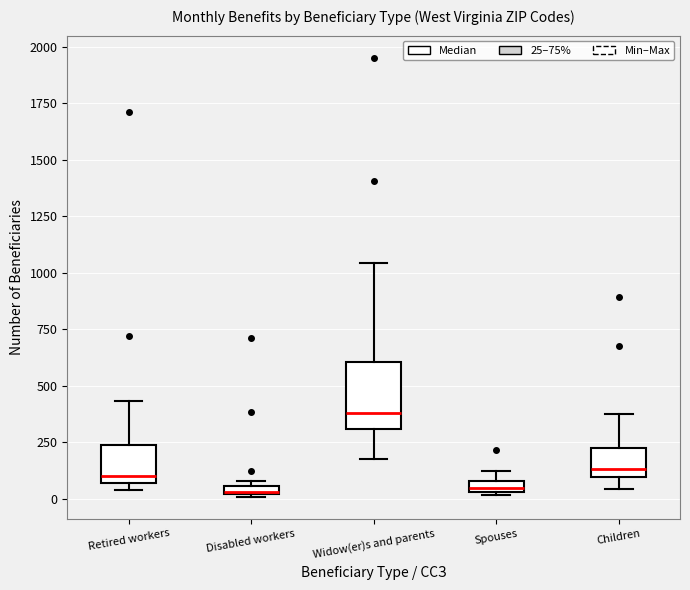

Comparing the boxes themselves (not the whiskers), which one is the tallest?

Widow(er)s and parents